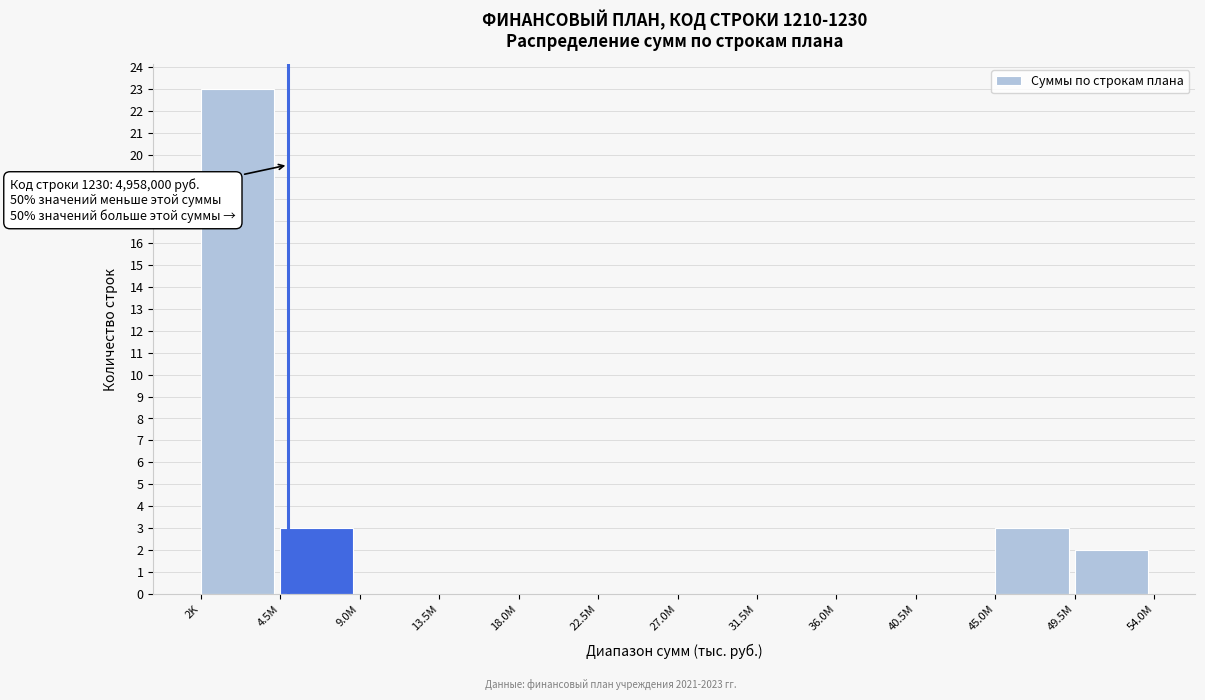

Reading right to left, extract all data points from this chart.

49.5M=2	45.0M=3	40.5M=0	36.0M=0	31.5M=0	27.0M=0	22.5M=0	18.0M=0	13.5M=0	9.0M=0	4.5M=3	2K=23